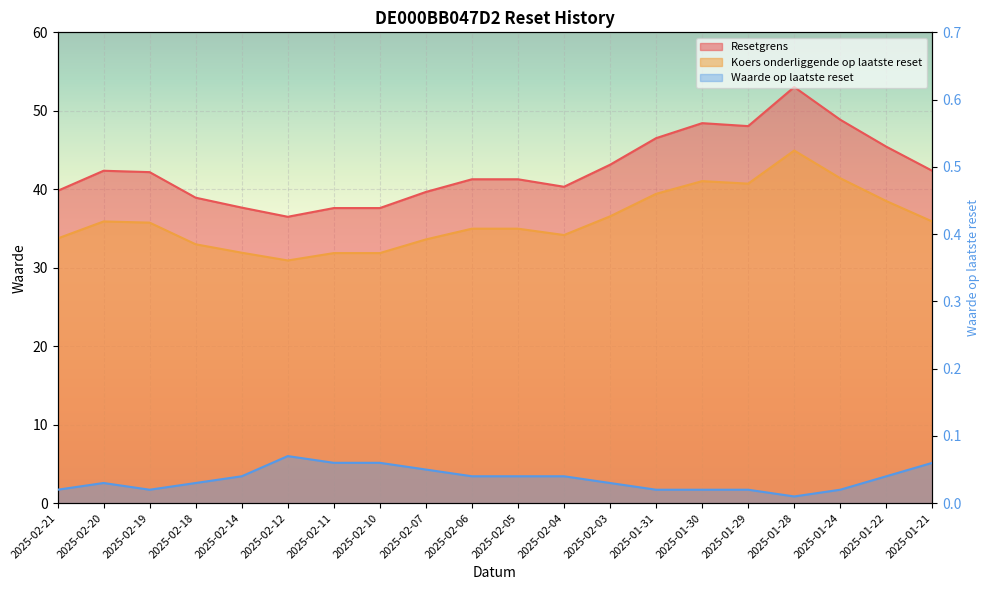

Reading left to right, what are all the values shown in this chart?

Resetgrens: 39.8	42.4	42.2	38.9	37.7	36.5	37.6	37.6	39.7	41.3	41.3	40.3	43.1	46.5	48.4	48.0	53.0	48.9	45.4	42.4
Koers onderliggende op laatste reset: 33.7	35.9	35.8	33.0	31.9	30.9	31.9	31.9	33.6	35.0	35.0	34.2	36.5	39.4	41.0	40.7	44.9	41.4	38.5	35.9
Waarde op laatste reset: 0.0	0.0	0.0	0.0	0.0	0.1	0.1	0.1	0.1	0.0	0.0	0.0	0.0	0.0	0.0	0.0	0.0	0.0	0.0	0.1